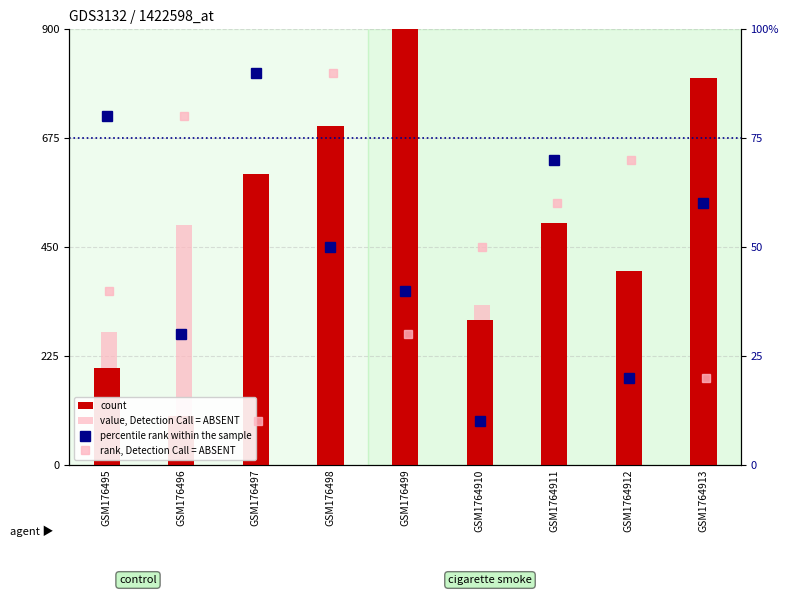

Read the value, Detection Call = ABSENT value at GSM1764910, to the nearest 5.

330